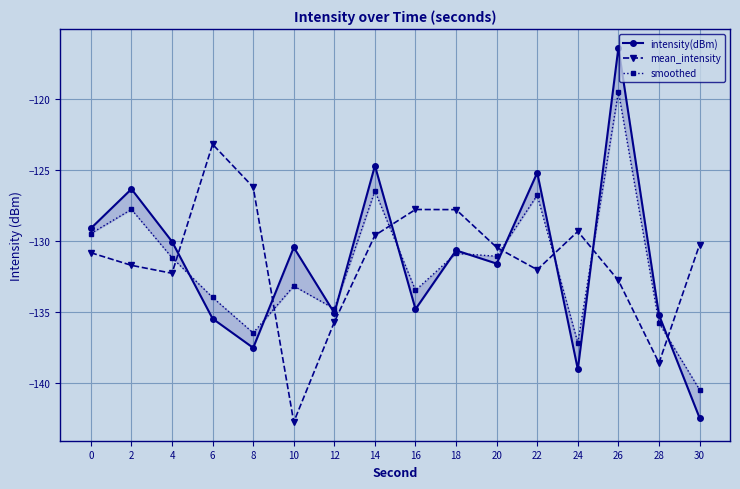

Where is the first local minimum for smoothed?

8